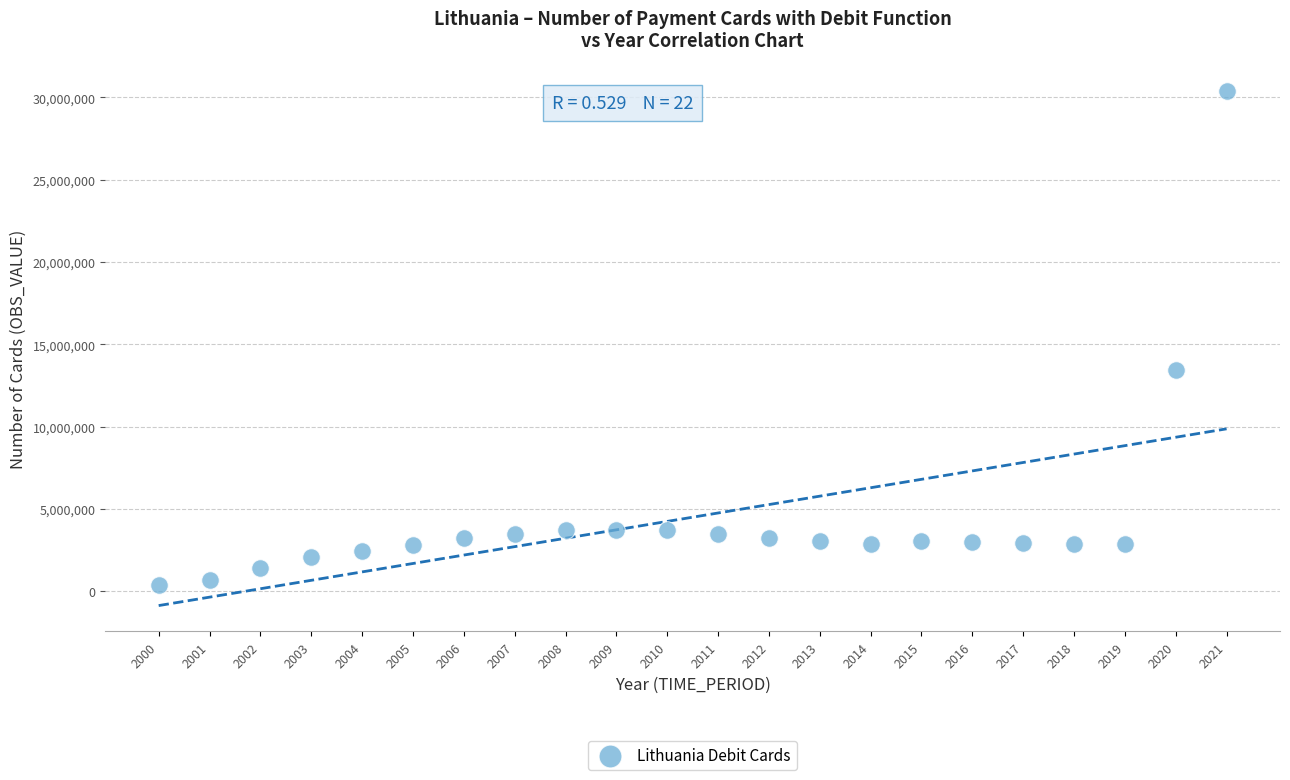

What Y value in the scatter plot is closest to 15392528?

13447008